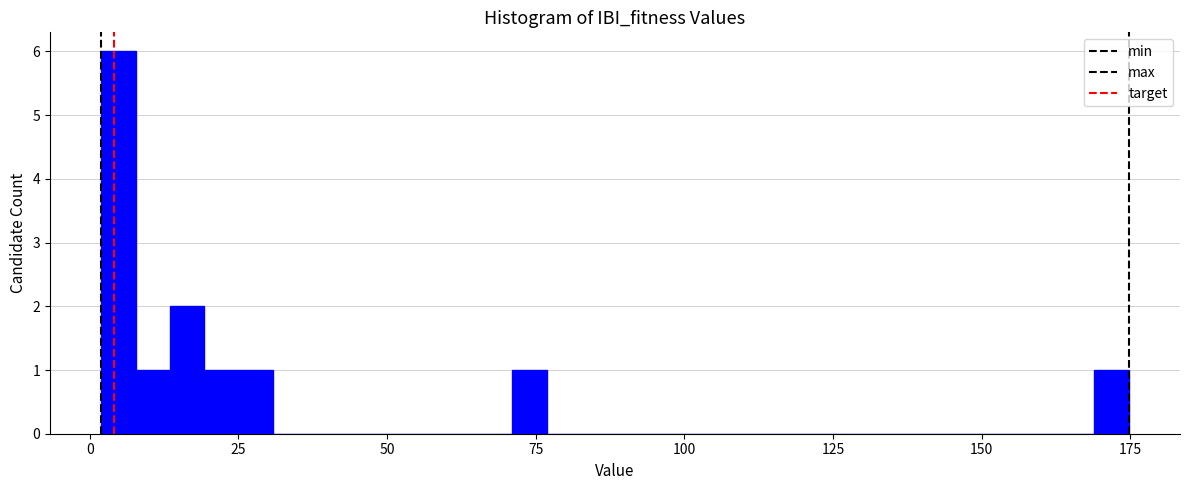

Around what value on the x-axis is the tallest bar? Give the approximate position of its centre, as read against the axis.

5